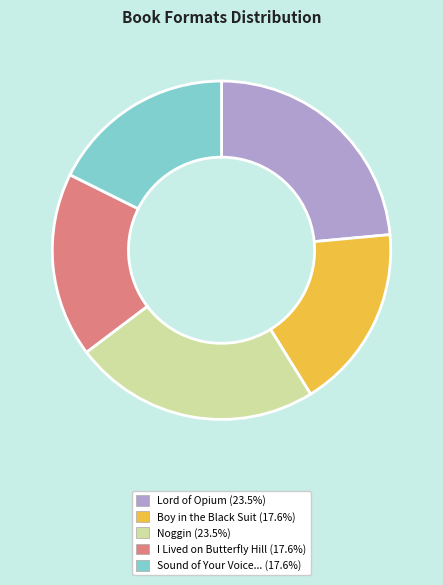

Is there a majority slice in this chart?

No